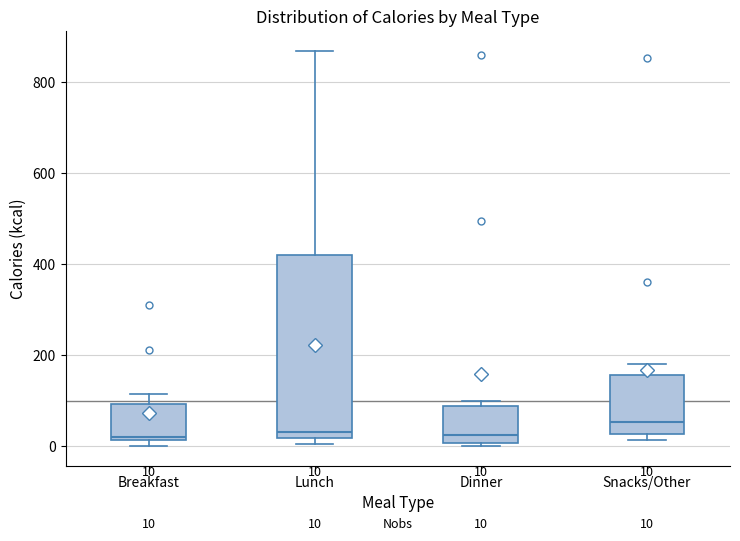

Which box is the tallest, from its lower edge to its upper edge?

Lunch